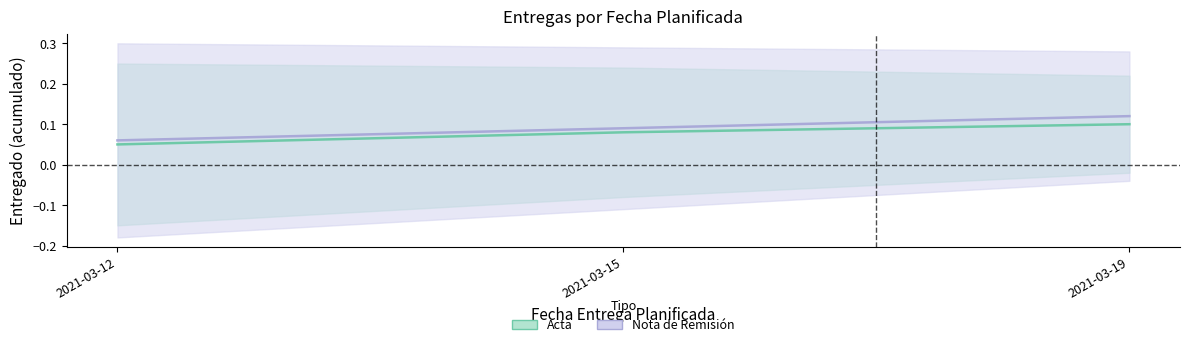

At how many categories does at least one series exceed 0?

3